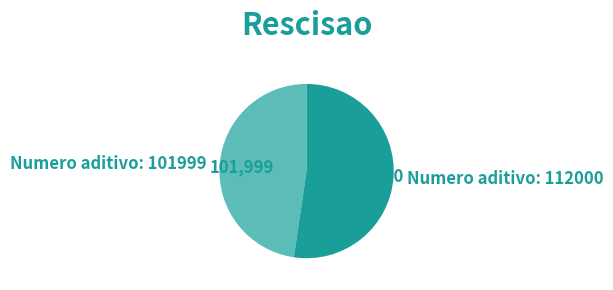

How many slices are in this pie chart?

2